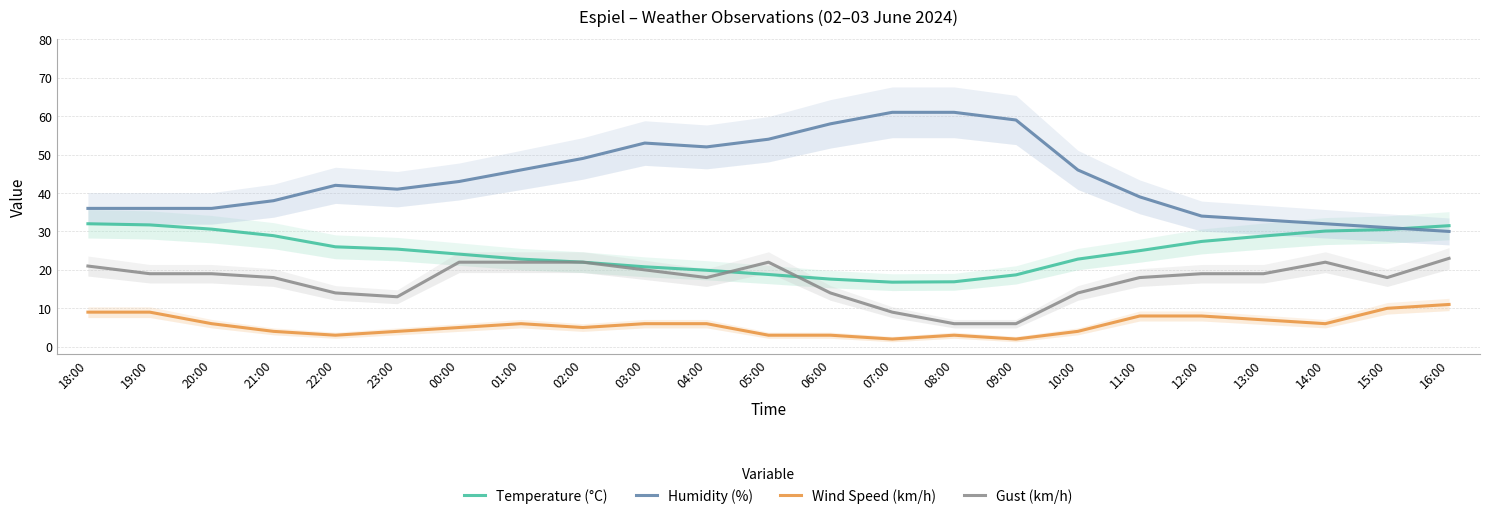

Between 20:00 and 23:00, which series saw the biggest shift?

Gust (km/h)